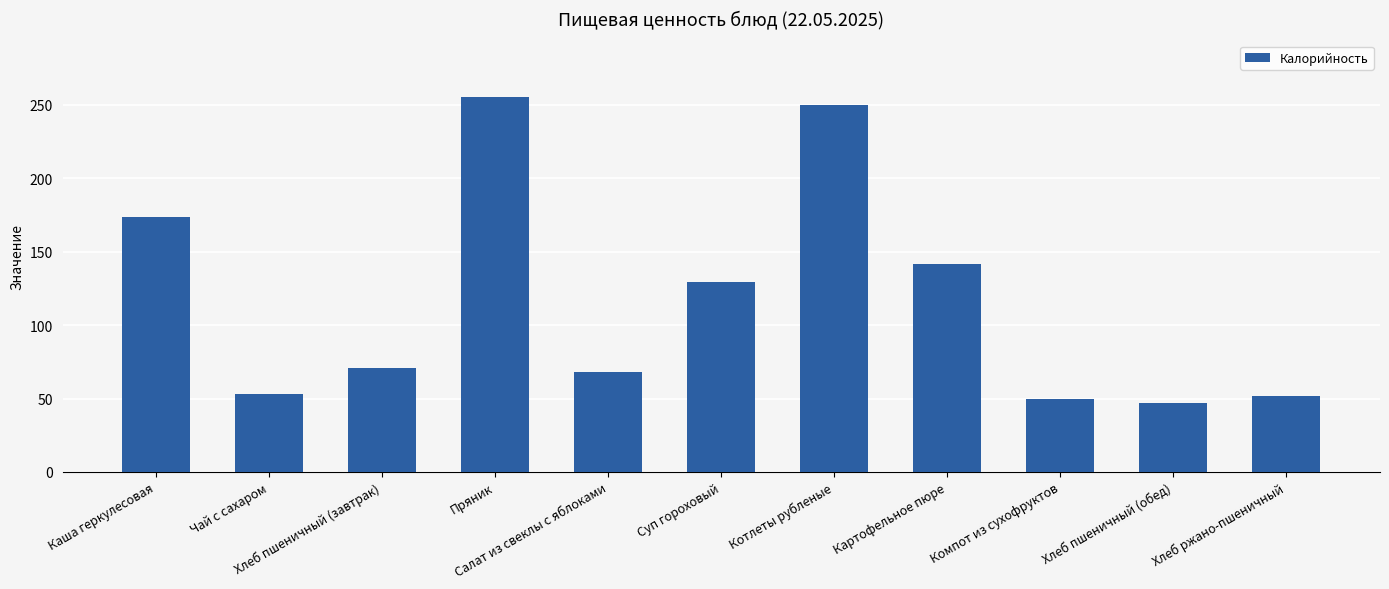

What is the greatest value displayed?

255.5